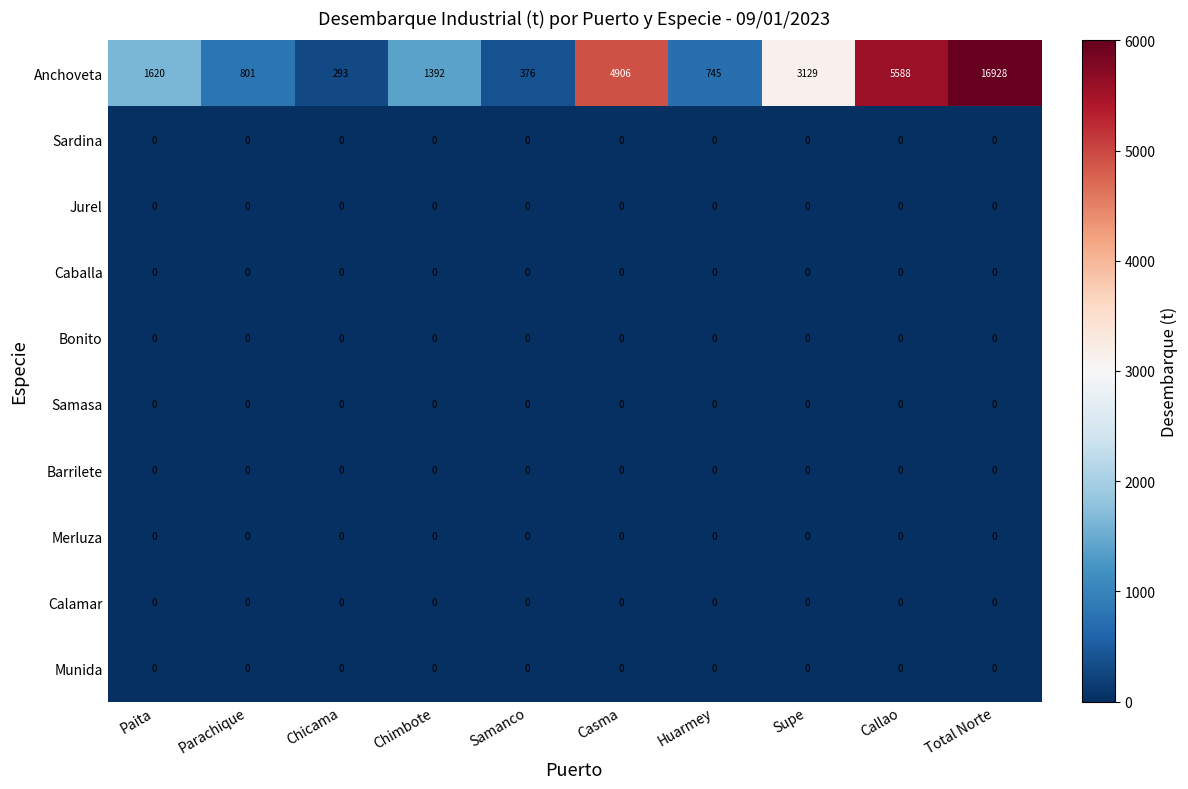

What is the difference between the highest and lowest values at Total Norte?

16928